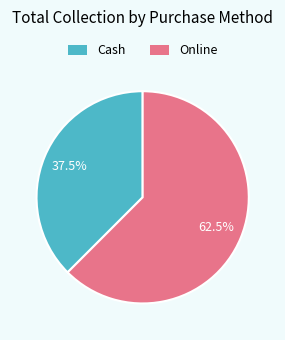

Approximately how many times larger is the value at Cash compared to Online?

0.6